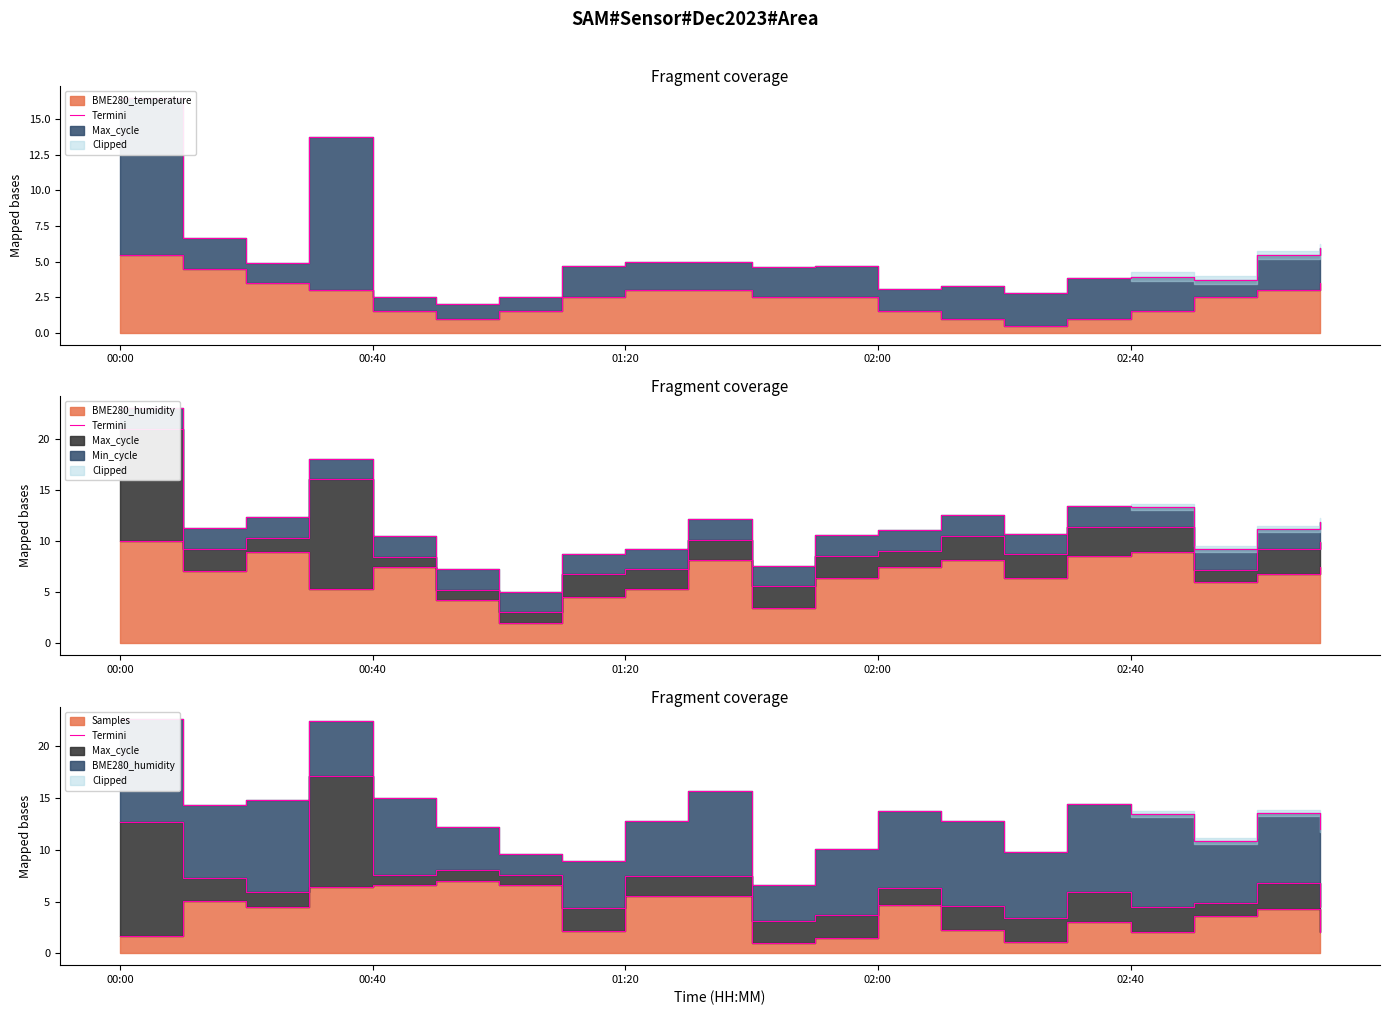

What is the label of the 15th point from the right?

5